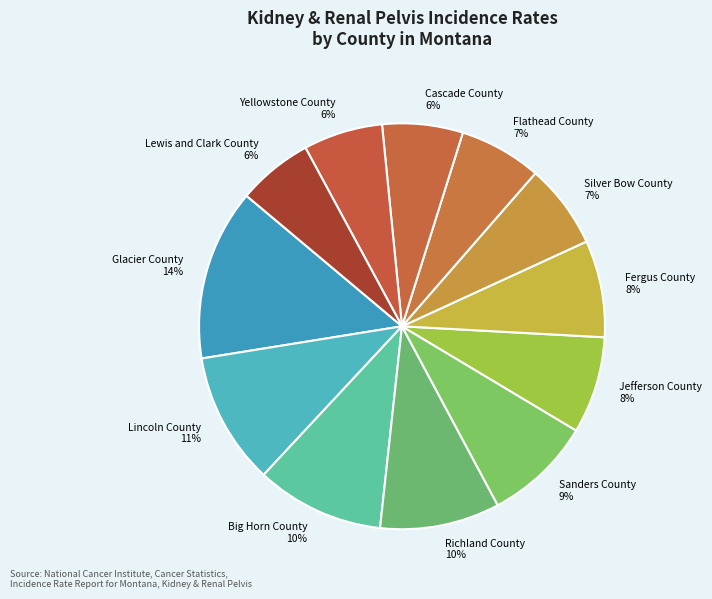

How many segments does this pie chart have?

12